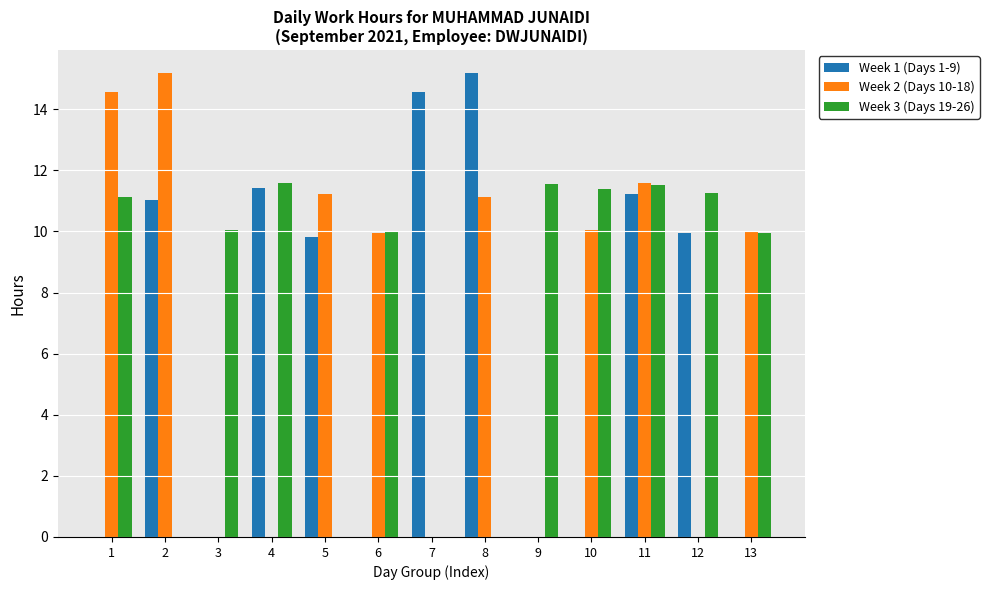

What are all the series names shown in the legend?

Week 1 (Days 1-9), Week 2 (Days 10-18), Week 3 (Days 19-26)